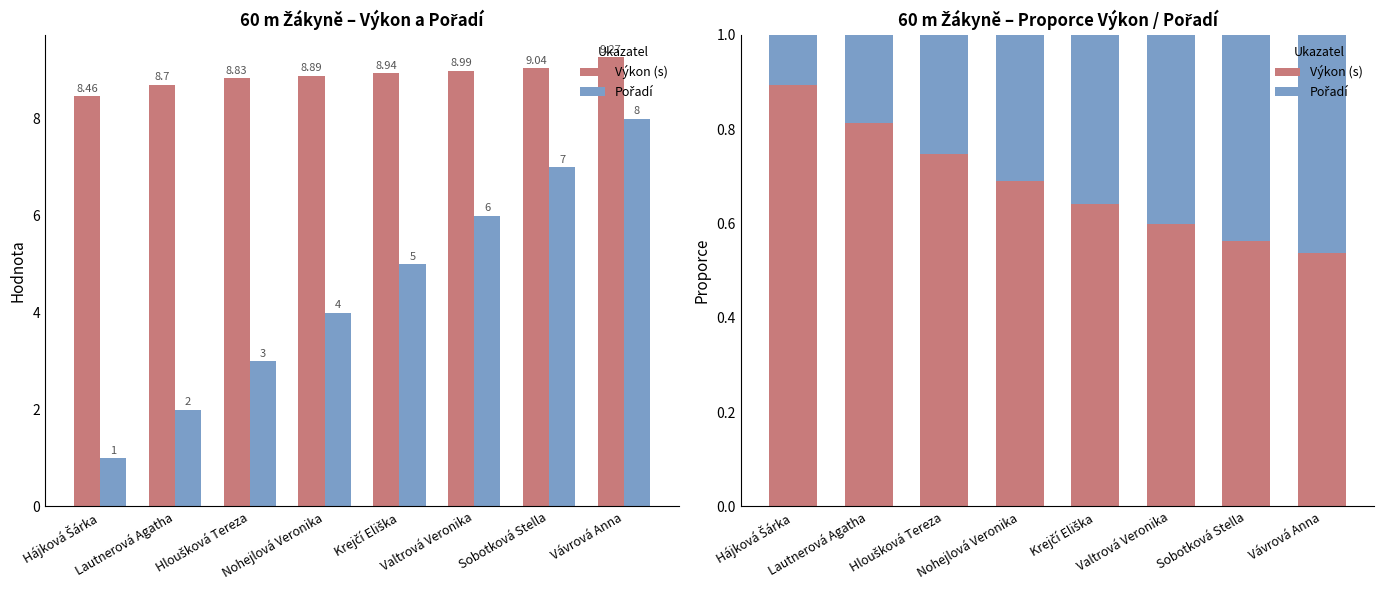

Reading left to right, extract all data points from this chart.

Výkon (s): Hájková Šárka=0.9	Lautnerová Agatha=0.8	Hloušková Tereza=0.7	Nohejlová Veronika=0.7	Krejčí Eliška=0.6	Valtrová Veronika=0.6	Sobotková Stella=0.6	Vávrová Anna=0.5
Pořadí: Hájková Šárka=0.1	Lautnerová Agatha=0.2	Hloušková Tereza=0.3	Nohejlová Veronika=0.3	Krejčí Eliška=0.4	Valtrová Veronika=0.4	Sobotková Stella=0.4	Vávrová Anna=0.5